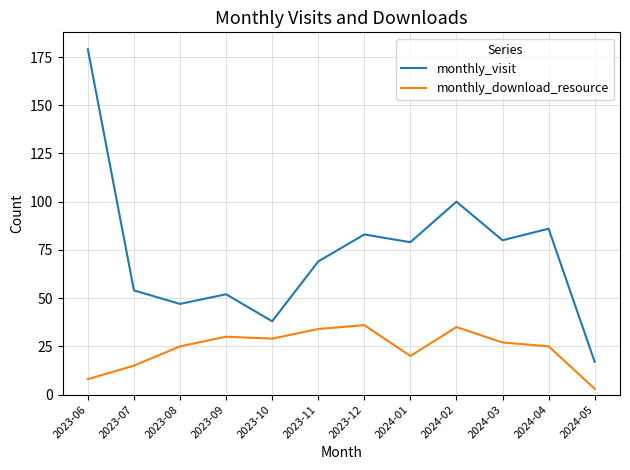

Reading left to right, transcribe all the data shown in this chart.

monthly_visit: 2023-06=179	2023-07=54	2023-08=47	2023-09=52	2023-10=38	2023-11=69	2023-12=83	2024-01=79	2024-02=100	2024-03=80	2024-04=86	2024-05=17
monthly_download_resource: 2023-06=8	2023-07=15	2023-08=25	2023-09=30	2023-10=29	2023-11=34	2023-12=36	2024-01=20	2024-02=35	2024-03=27	2024-04=25	2024-05=3